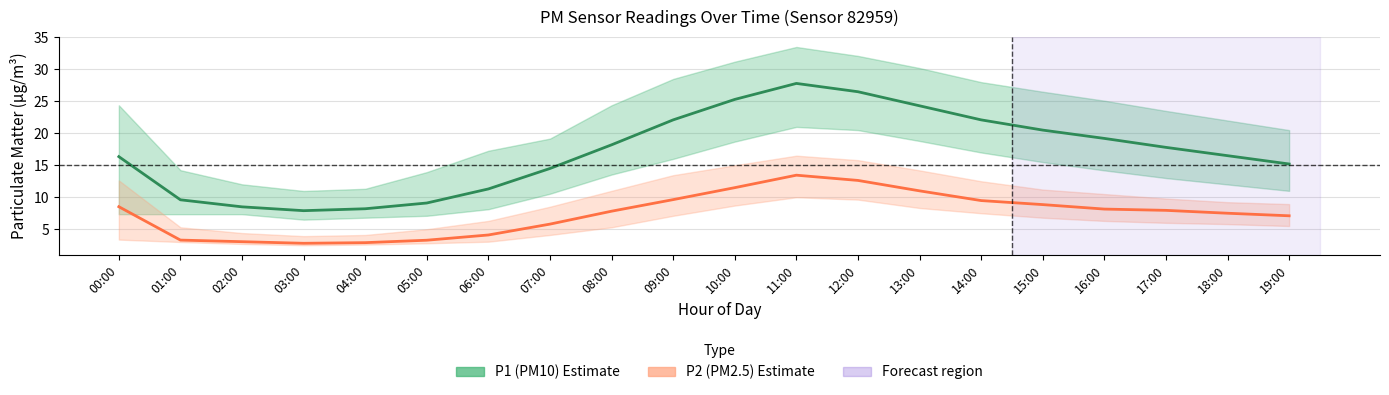

Where is the first local maximum for P2 (PM2.5)?

11:00